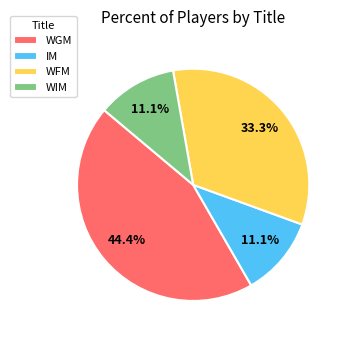

To the nearest percent, what is the difference between the largest and smallest slice percentages?

33%